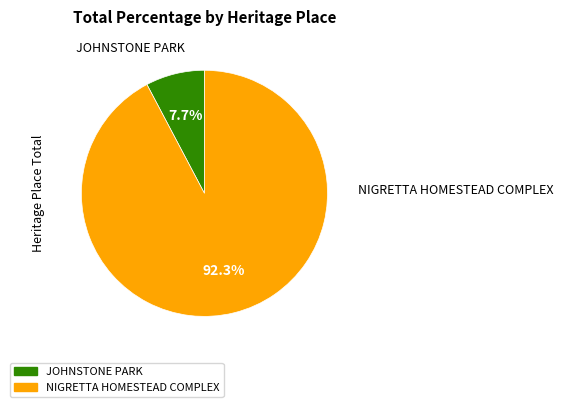

What is the ratio of the value at JOHNSTONE PARK to the value at NIGRETTA HOMESTEAD COMPLEX?

0.1